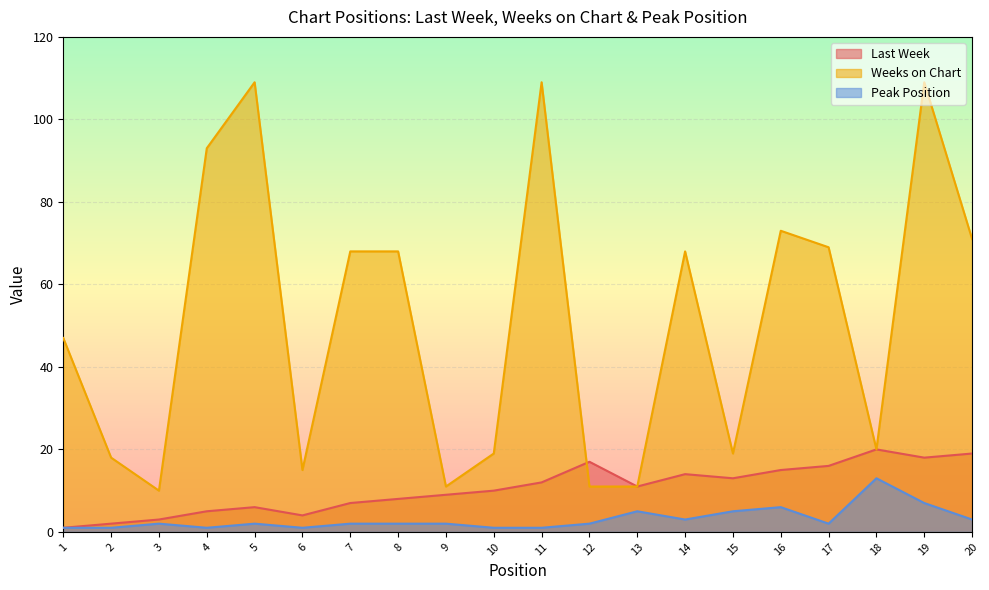

Is the value of Last Week at 5 greater than the value of Peak Position at 14?

Yes